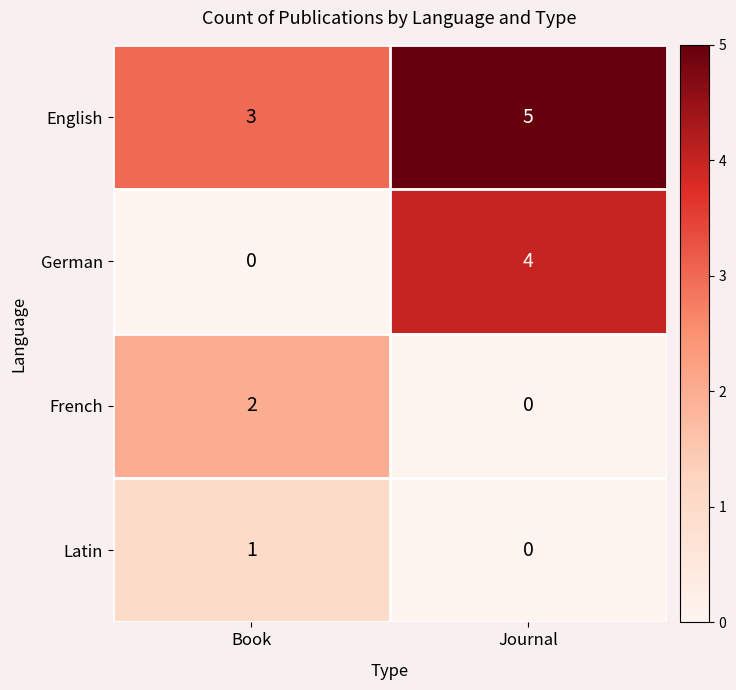

At which category is the sum across all series the highest?

Journal